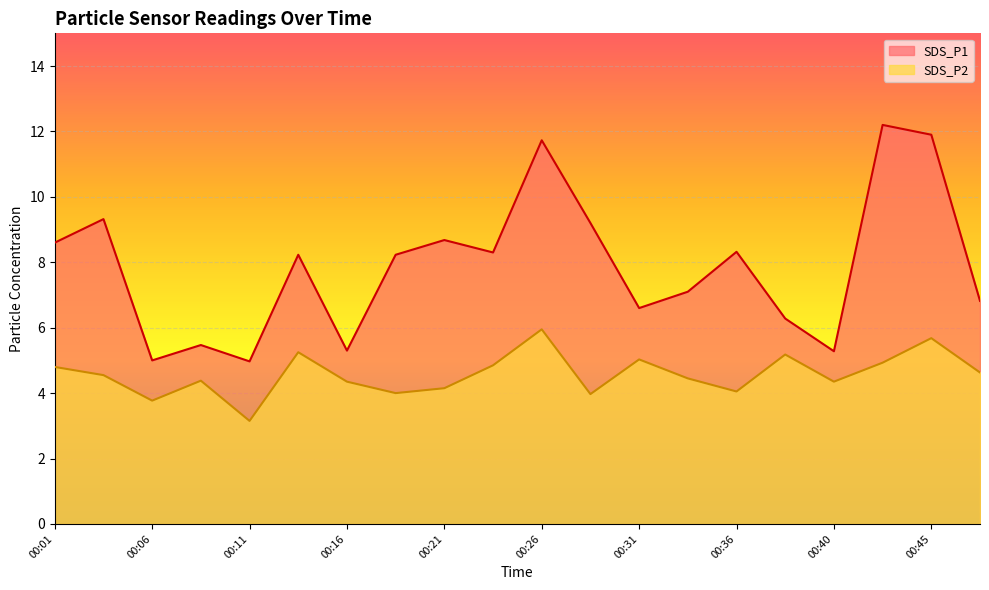

The value of SDS_P1 at 00:08 is 5.5. True or false?

True